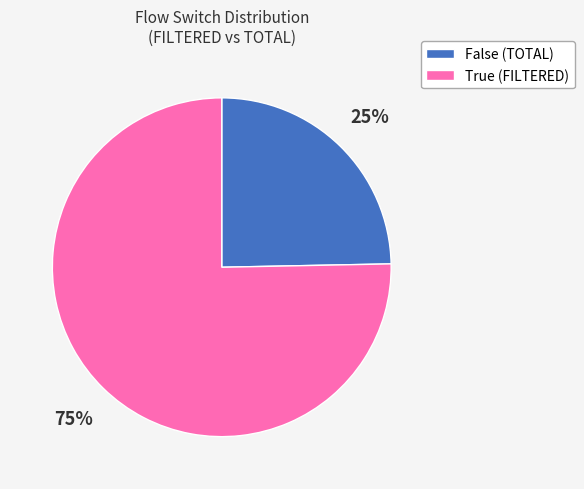

To the nearest percent, what percentage of the pie is True (FILTERED)?

75%